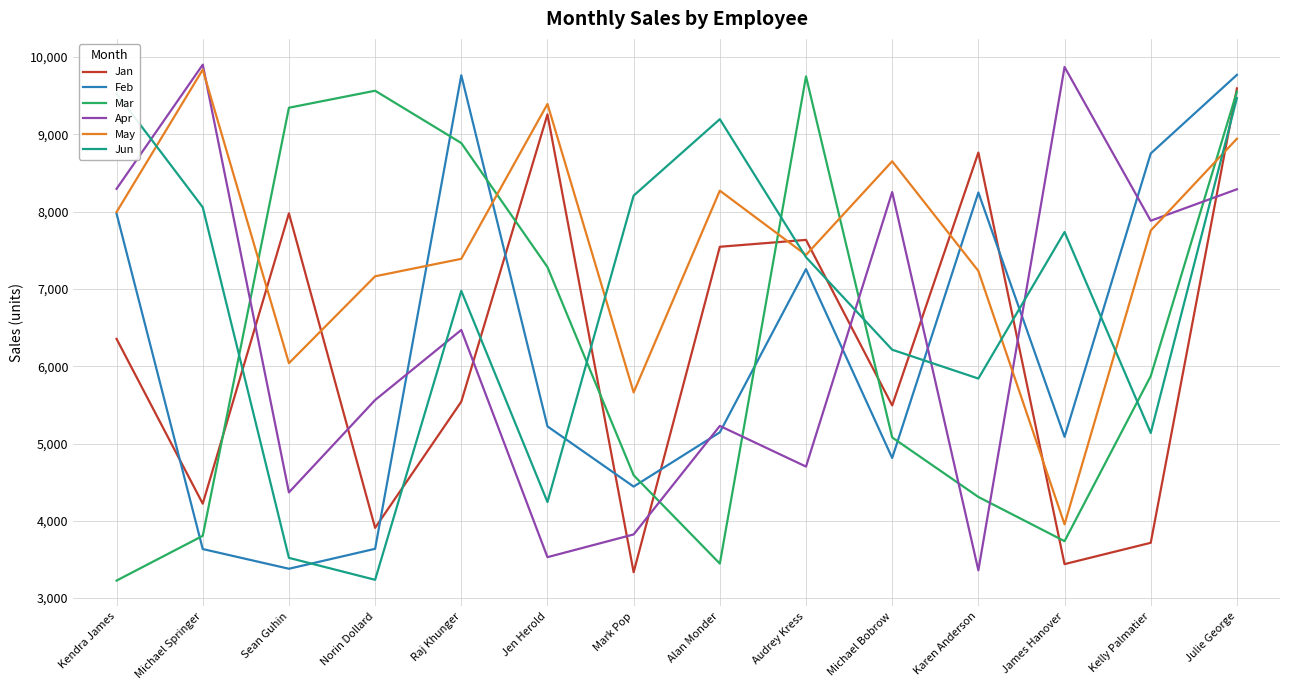

What is the highest value of the Apr series?

9902